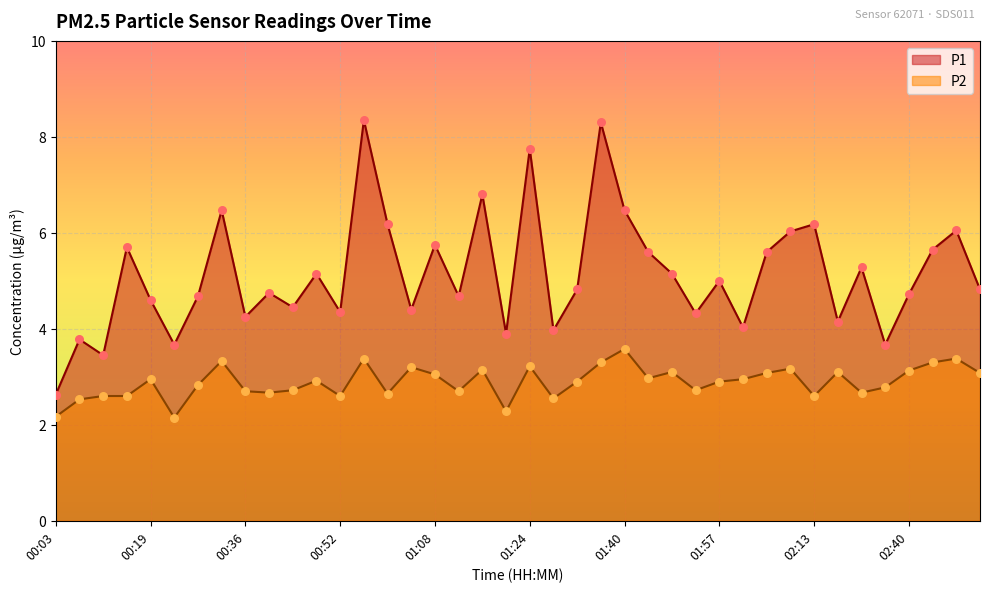

Which series reaches the maximum Y coordinate?

P1